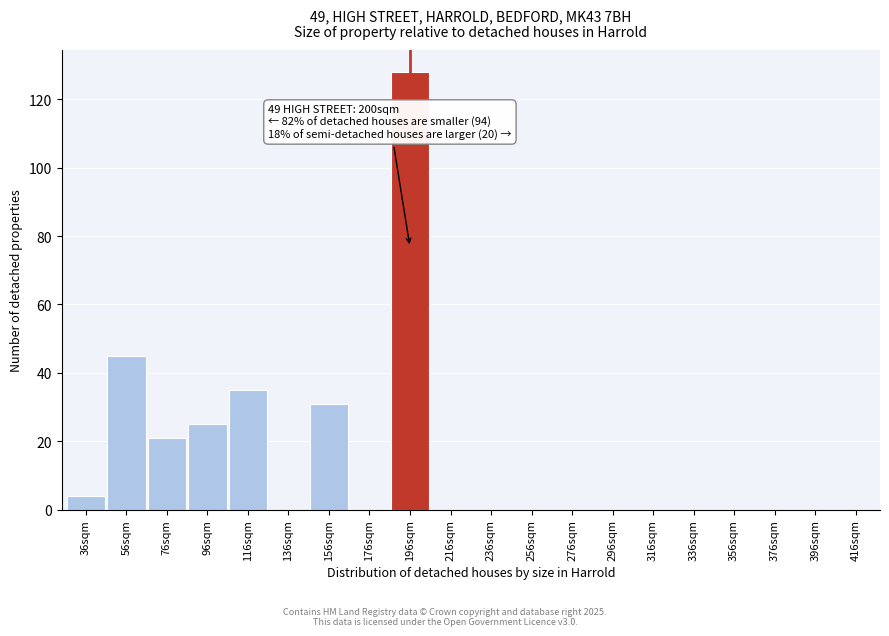

Reading right to left, list all the values displayed in this chart.

416sqm=0	396sqm=0	376sqm=0	356sqm=0	336sqm=0	316sqm=0	296sqm=0	276sqm=0	256sqm=0	236sqm=0	216sqm=0	196sqm=128	176sqm=0	156sqm=31	136sqm=0	116sqm=35	96sqm=25	76sqm=21	56sqm=45	36sqm=4